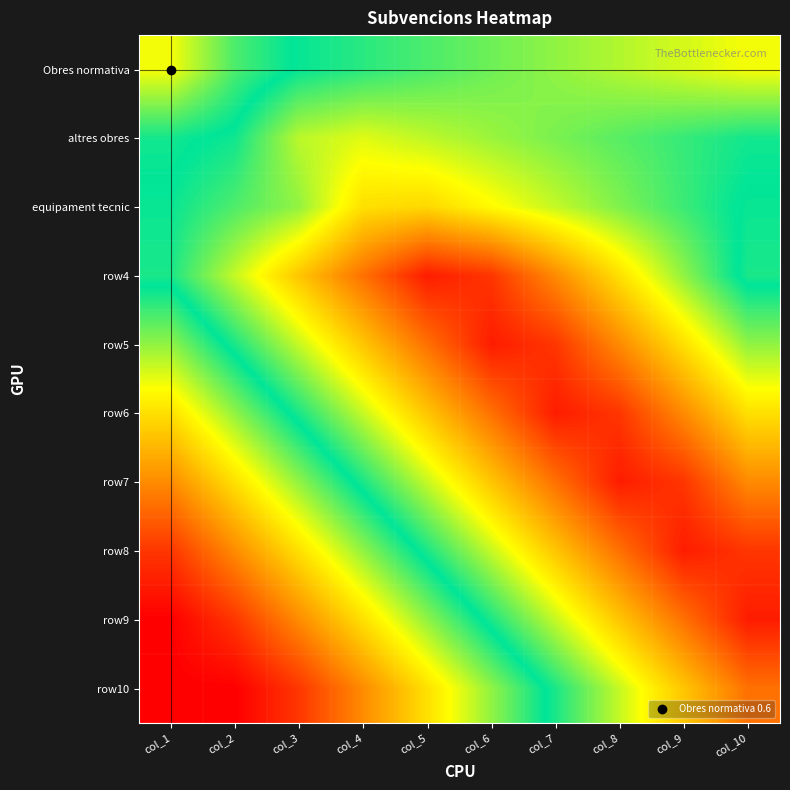

Rank the series by their maximum value, from highest to lowest.

row4, row5, row7, row9, row6, row8, row10, equipament tecnic, Obres normativa, altres obres